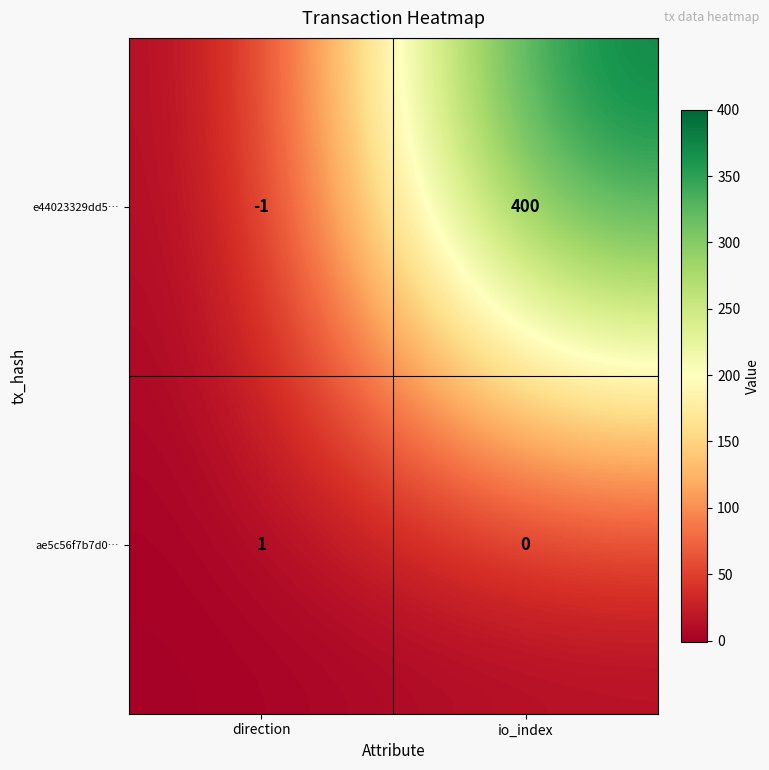

Reading right to left, what are all the values shown in this chart?

e44023329dd5…: 400	-1
ae5c56f7b7d0…: 0	1